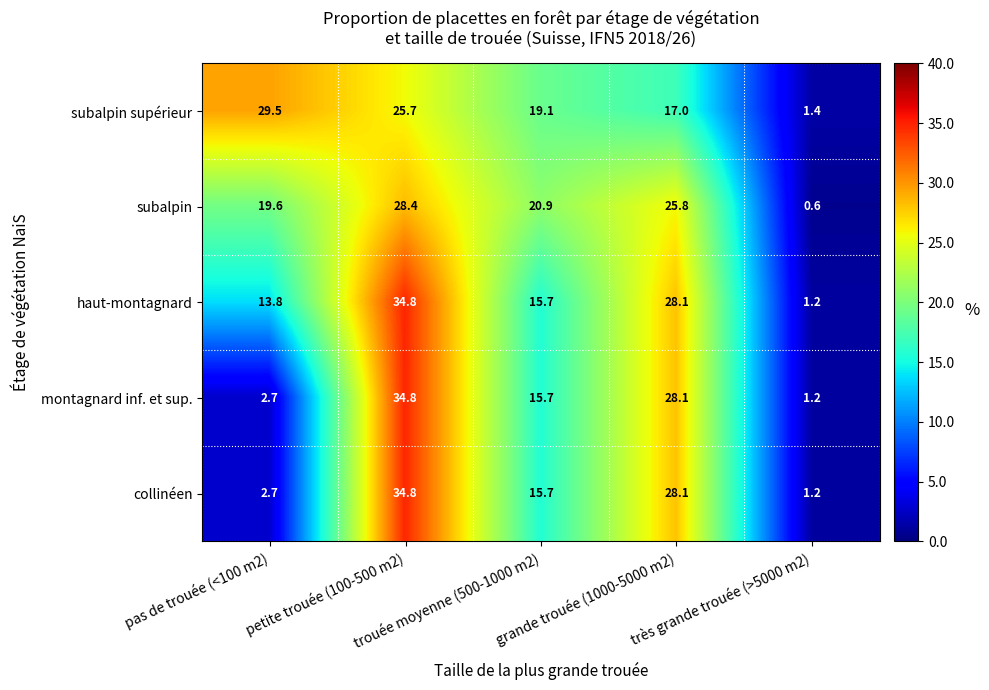

What is the maximum value shown in the chart?

34.8